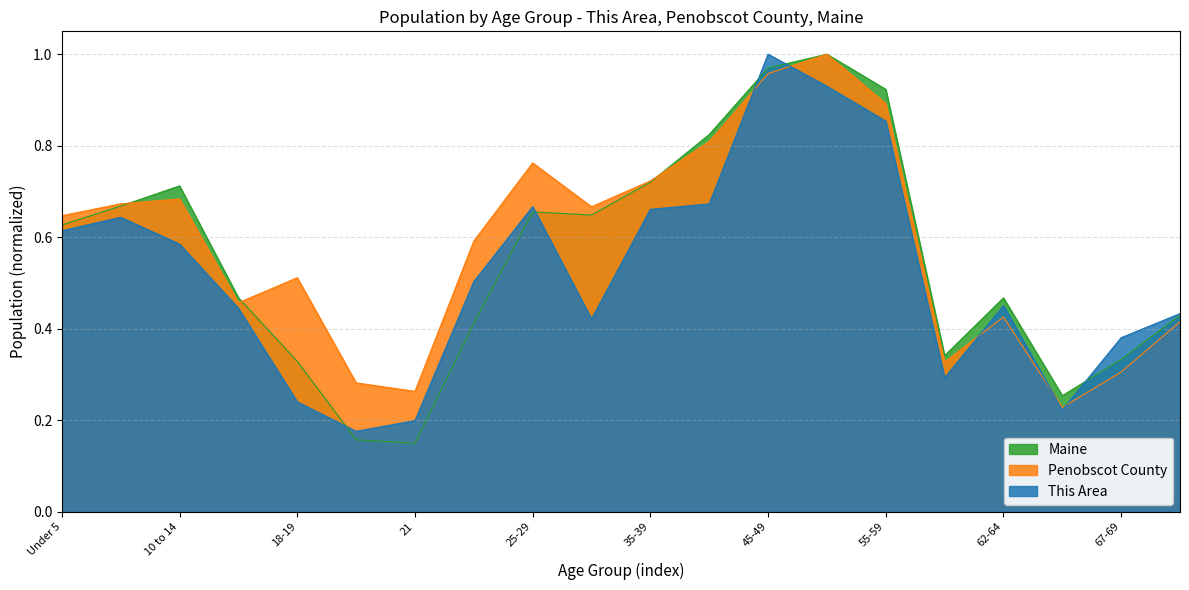

What is the difference between the second highest and second lowest values in the Penobscot County series?

0.7